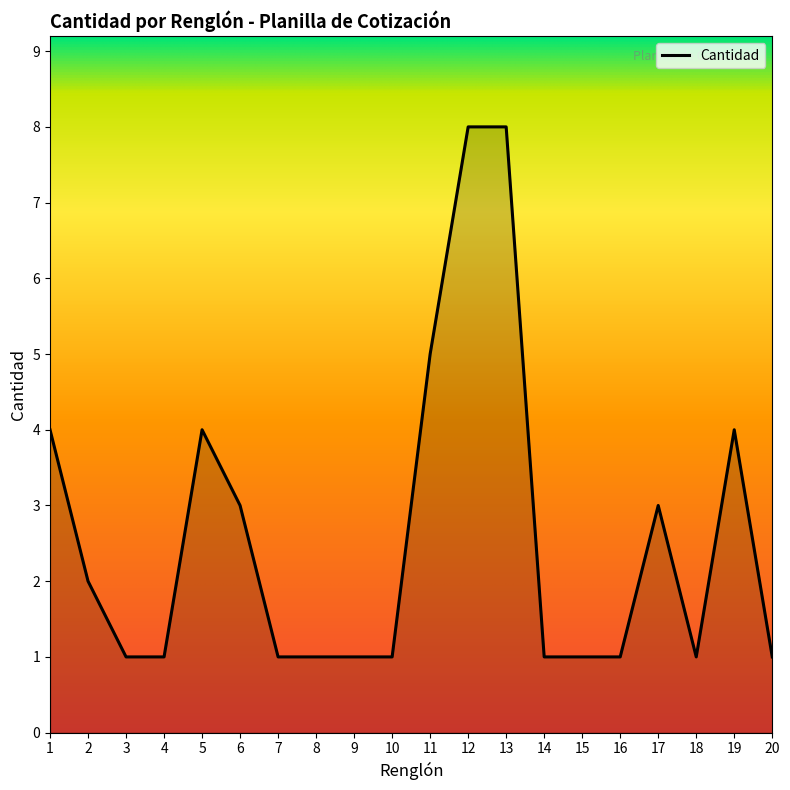

What is the difference between the maximum and minimum values?

7